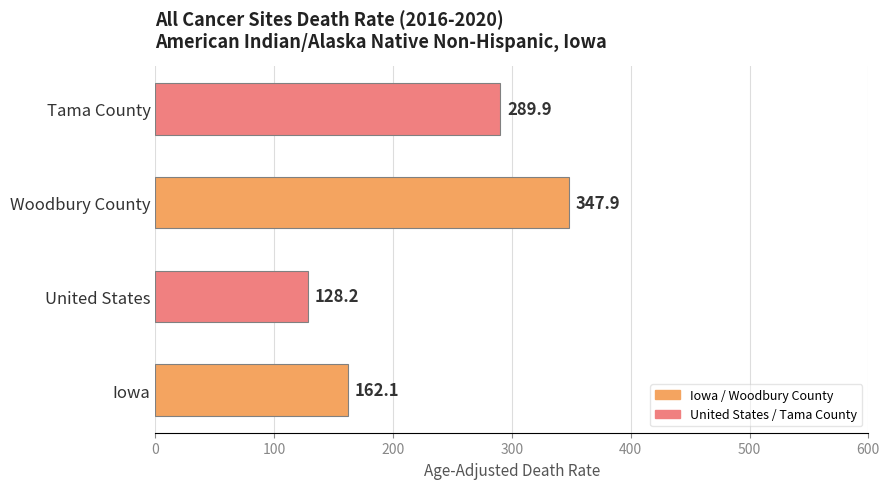

Reading top to bottom, transcribe all the data shown in this chart.

Tama County=289.9	Woodbury County=347.9	United States=128.2	Iowa=162.1